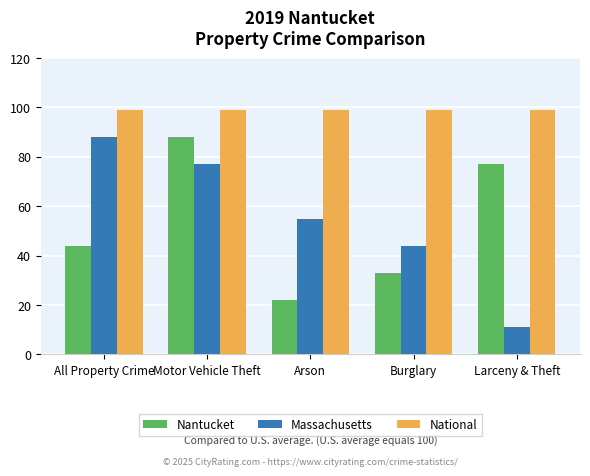

Which series has the largest range (max minus min)?

Massachusetts